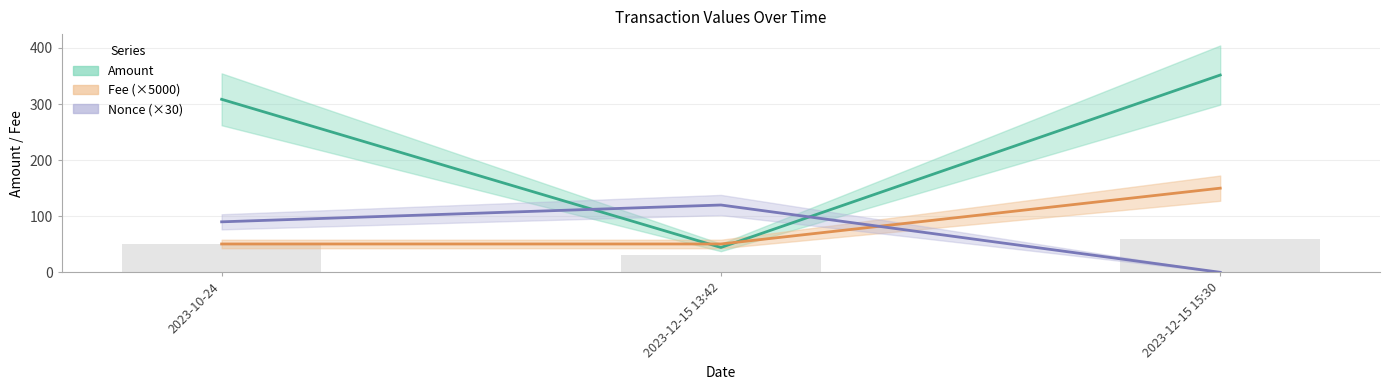

Rank the categories by Amount value from lowest to highest.

2023-12-15 13:42, 2023-10-24, 2023-12-15 15:30